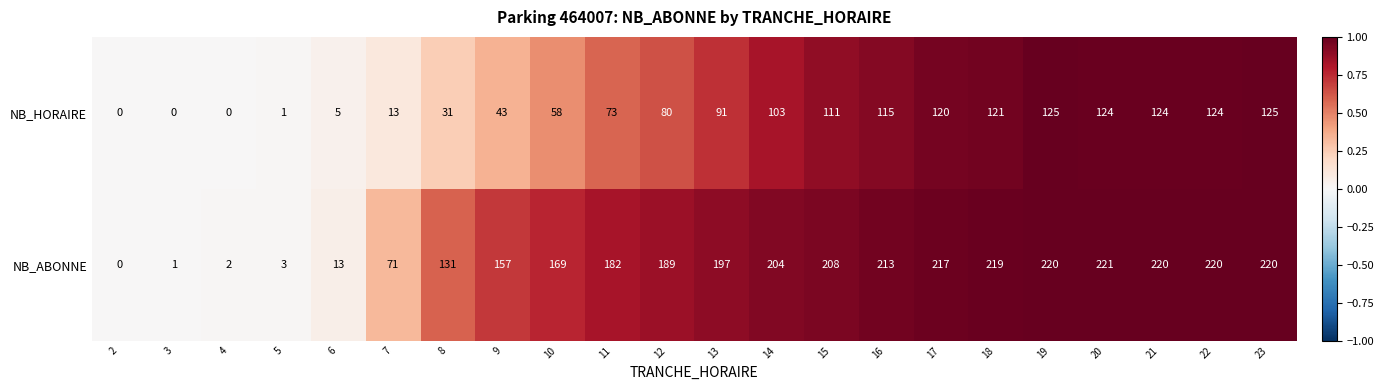

List the series in order of their overall mean, lowest first.

NB_HORAIRE, NB_ABONNE